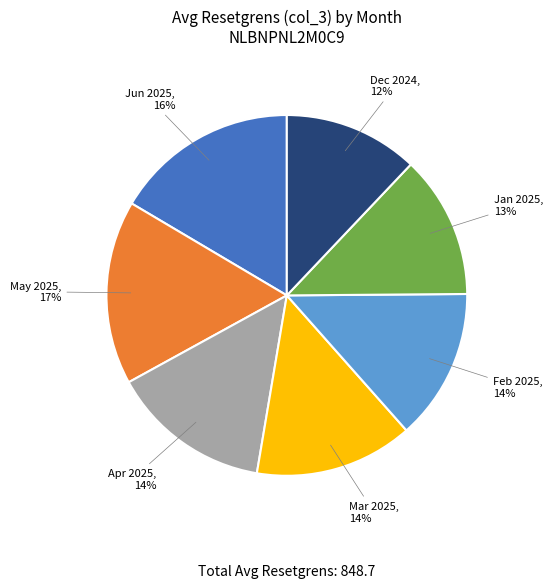

Is there any slice that represents more than half of the pie?

No